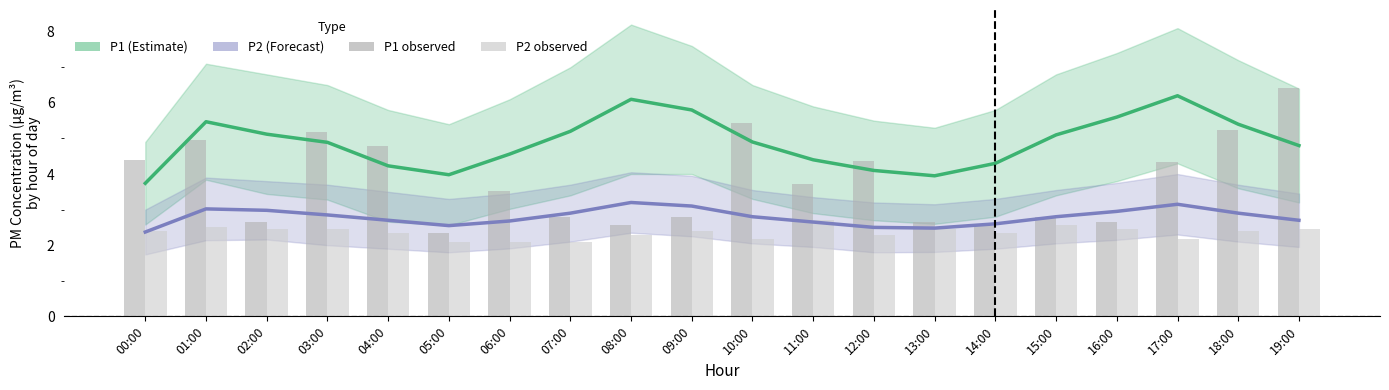

What is the label of the 2nd bar from the right?

18:00